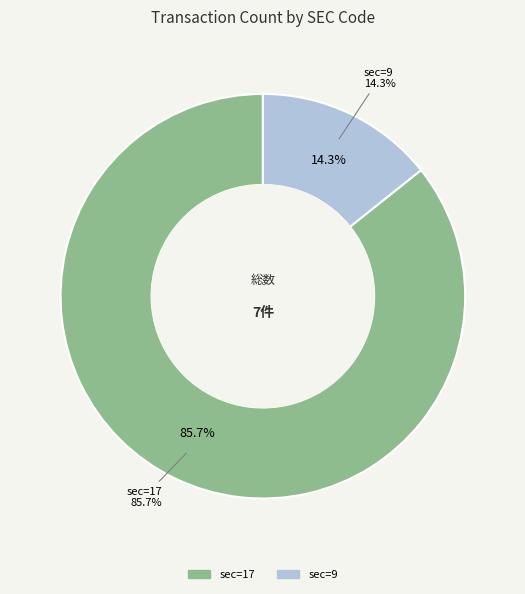

What is the ratio of the value at 9 to the value at 17?

0.2